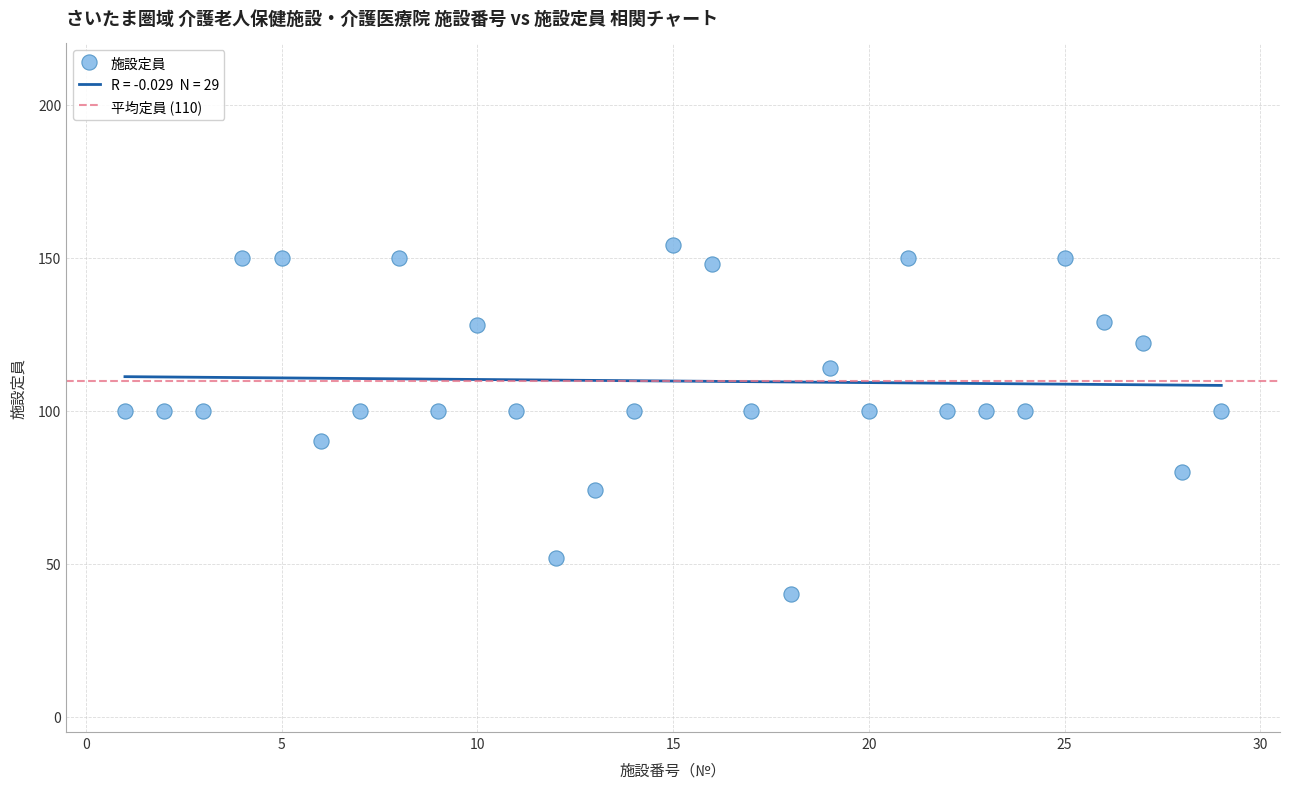

What is the range of X values (max minus min)?

28